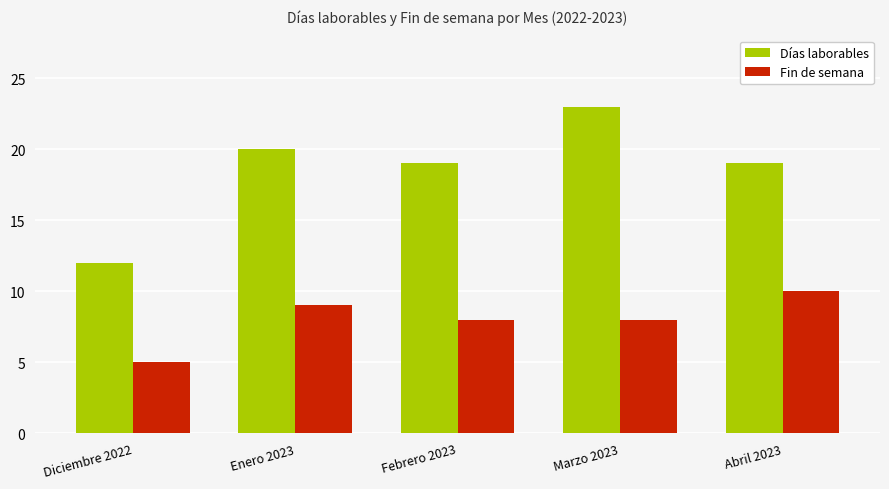

What is the label of the 2nd bar from the right?

Marzo 2023